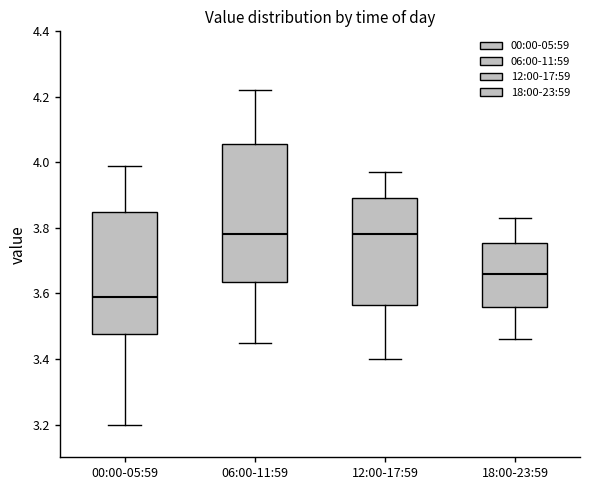

Where does the upper whisker of the box for 00:00-05:59 end on the y-axis? The values are not printed on the chart, so give them approximately, as read against the axis.

4.00